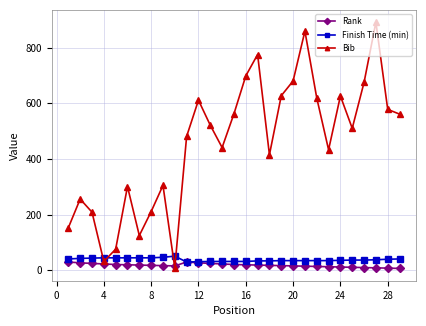

True or false: Finish Time (min) has more than 0 points higher than both neighbors.

True